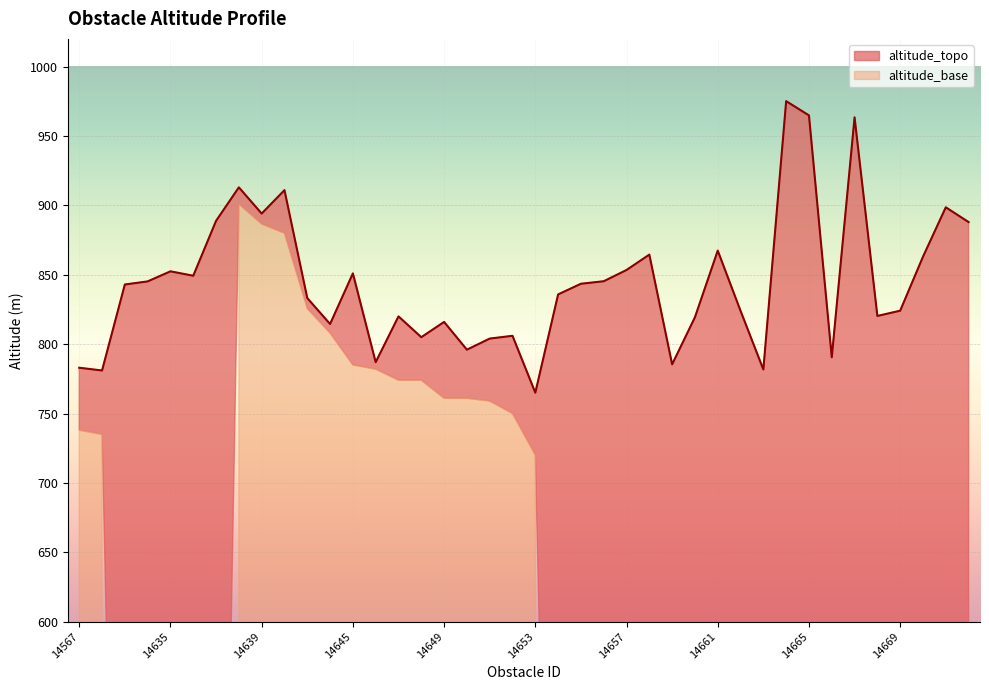

What is the difference between the second highest and second lowest values?

183.9